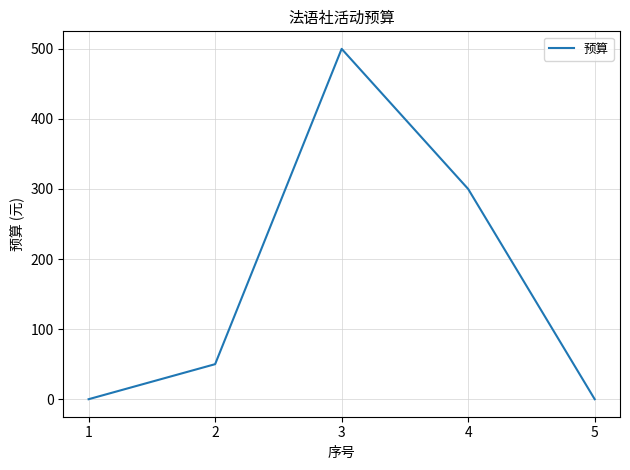

The value at 3 is 500. True or false?

True